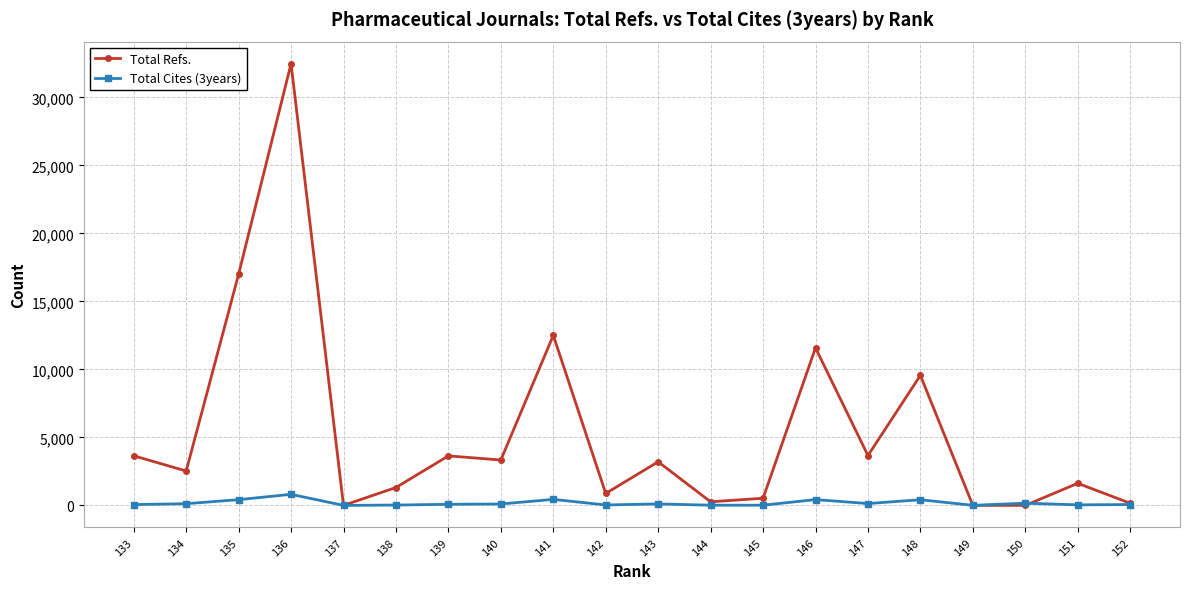

How many times do Total Refs. and Total Cites (3years) cross each other?

2